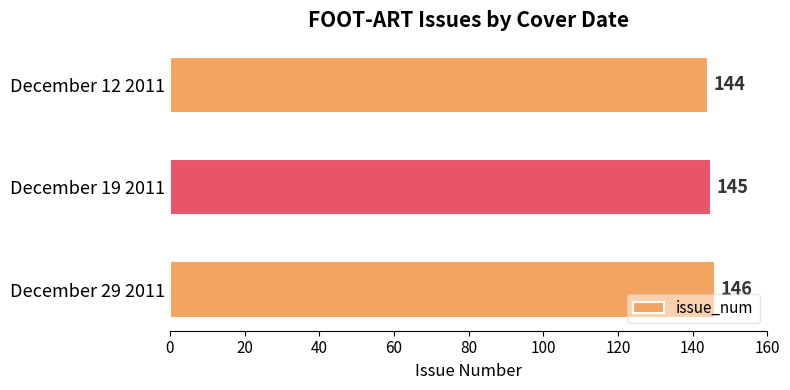

What is the average value?

145